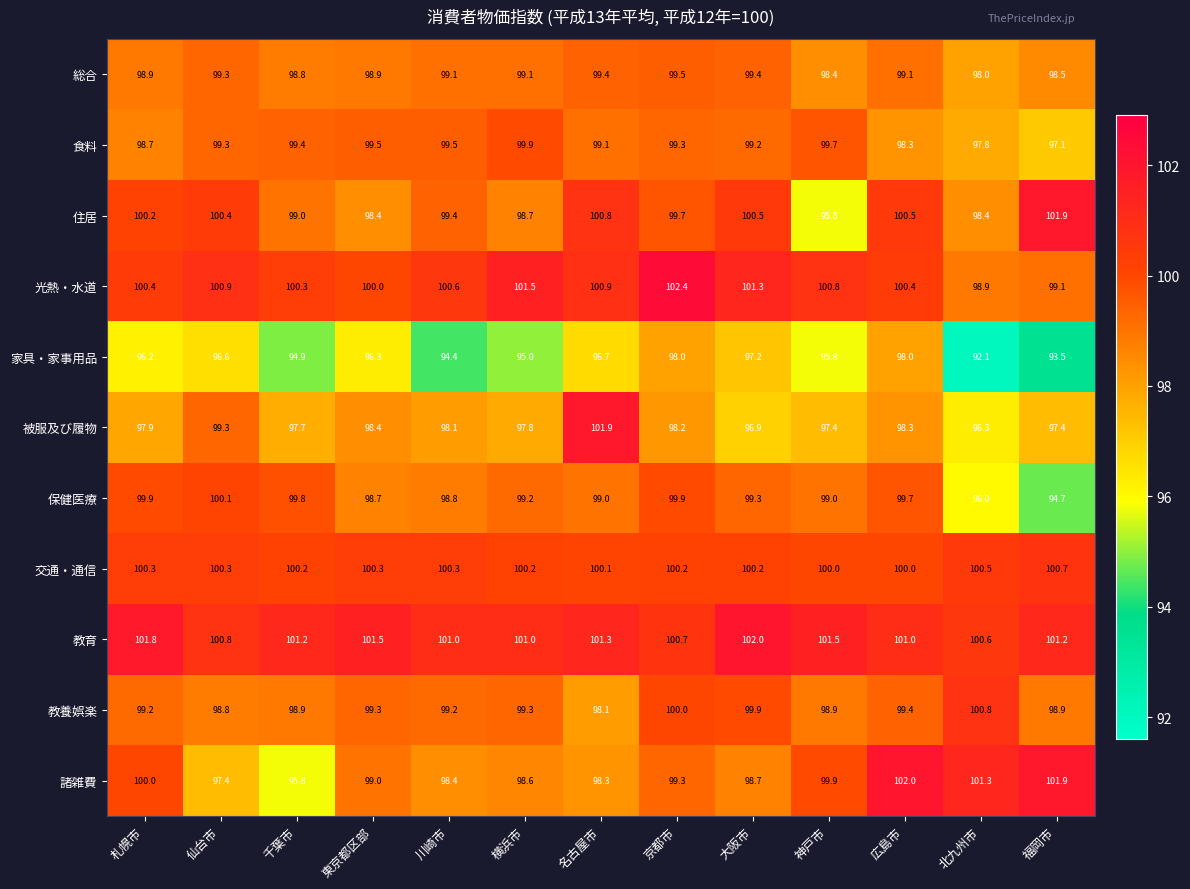

At 札幌市, list the series in order from largest to smallest.

教育, 光熱・水道, 交通・通信, 住居, 諸雑費, 保健医療, 教養娯楽, 総合, 食料, 被服及び履物, 家具・家事用品